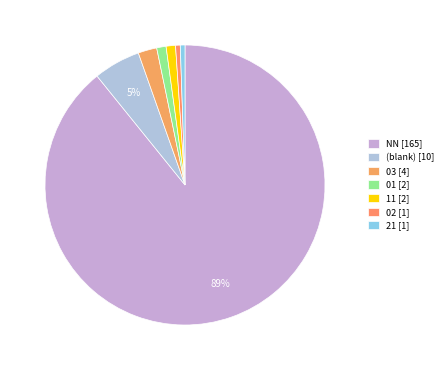

Count the number of slices in the pie.

7